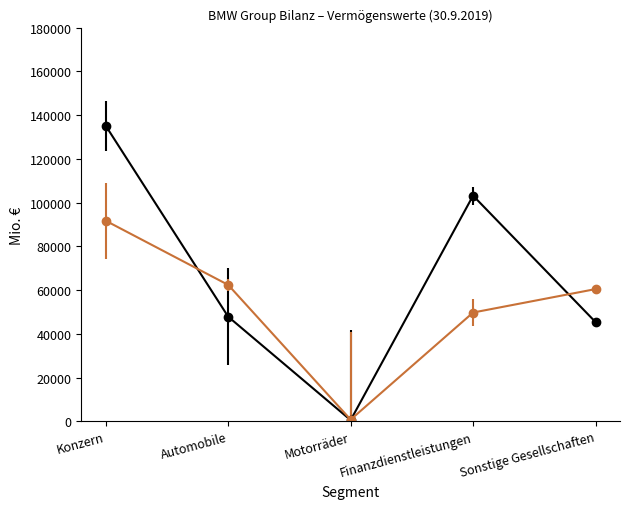

Count the number of categories in the chart.

5